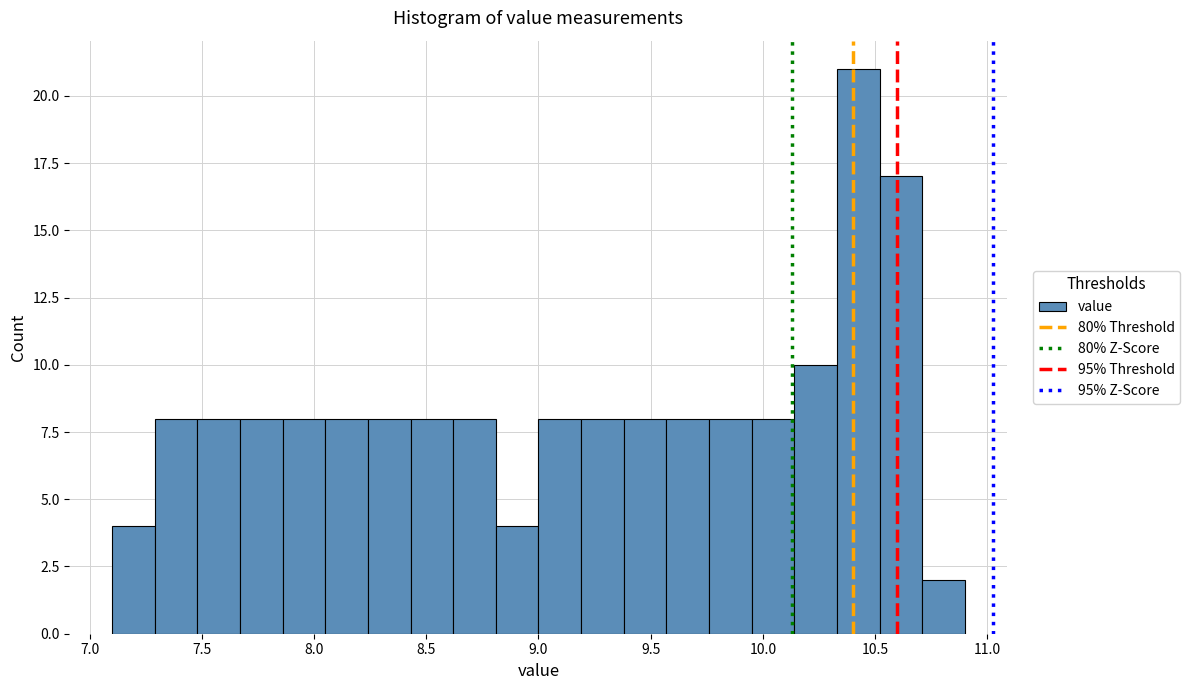

Read against the x-axis, roughly where is the centre of the tallest bar?

10.45